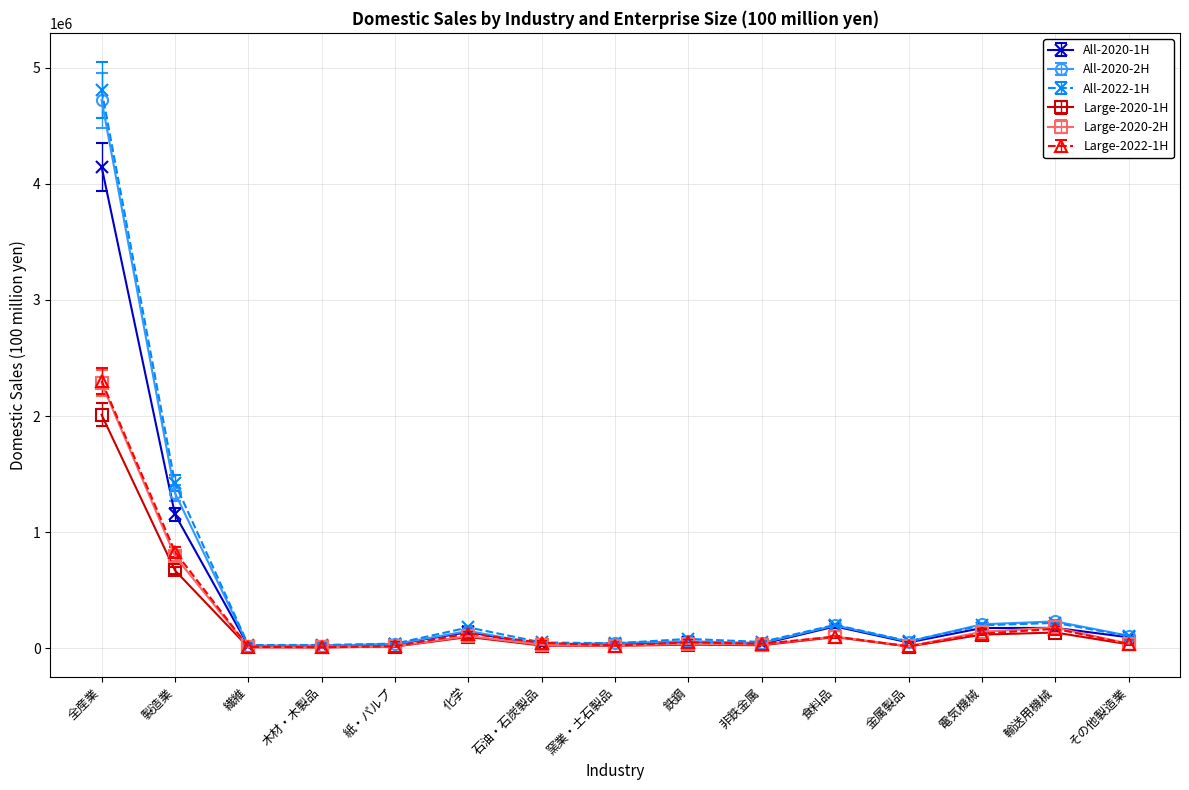

What is the label of the 8th point from the left?

窯業・土石製品